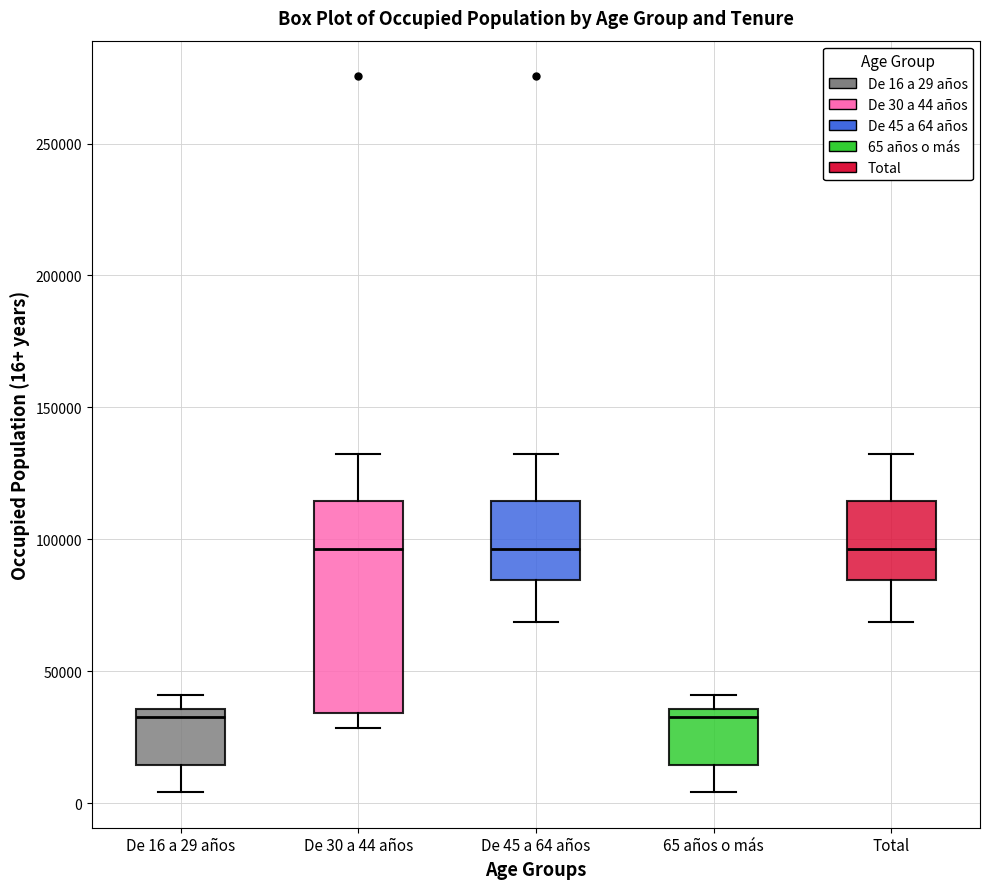

Reading left to right, transcribe this box plot: for each box, give where its median line is, the range the box spans, and where its two whiskers end, as read against the y-axis. The values are not printed on the chart, so give them approximately, as read against the axis.

De 16 a 29 años: median 35000 (just below the box's upper edge), box 15000 to 35000, whiskers 5000 to 40000
De 30 a 44 años: median 95000, box 35000 to 115000, whiskers 30000 to 130000
De 45 a 64 años: median 95000, box 85000 to 115000, whiskers 70000 to 130000
65 años o más: median 35000 (just below the box's upper edge), box 15000 to 35000, whiskers 5000 to 40000
Total: median 95000, box 85000 to 115000, whiskers 70000 to 130000